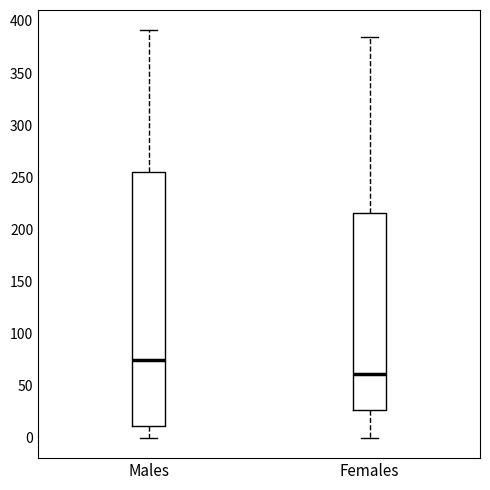

Reading left to right, transcribe this box plot: for each box, give where its median line is, the range the box spans, and where its two whiskers end, as read against the y-axis. The values are not printed on the chart, so give them approximately, as read against the axis.

Males: median 75, box 10 to 255, whiskers 0 to 390
Females: median 60, box 25 to 215, whiskers 0 to 385